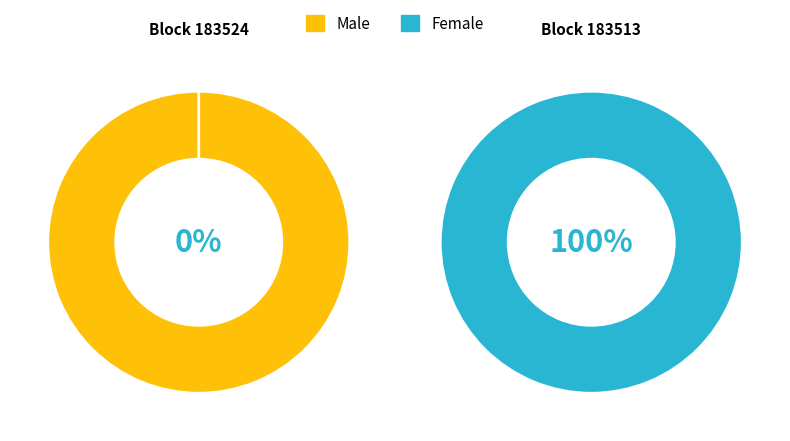

True or false: 183524 accounts for 1% of the total.

False